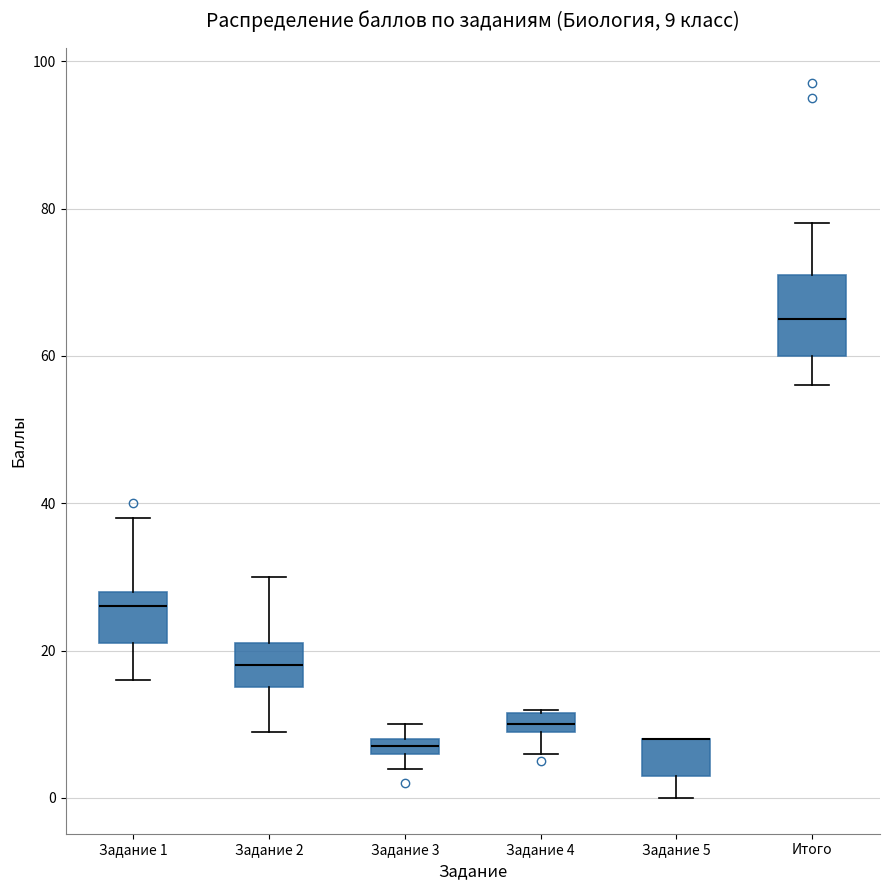

Which box is the tallest, from its lower edge to its upper edge?

Итого